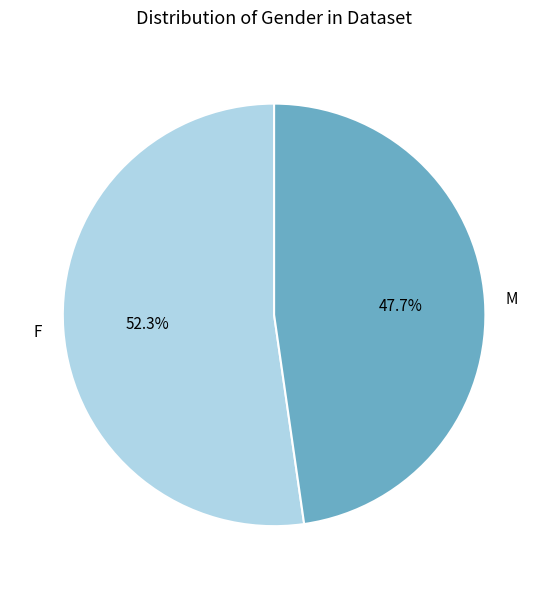

To the nearest percent, what is the average slice percentage?

50%